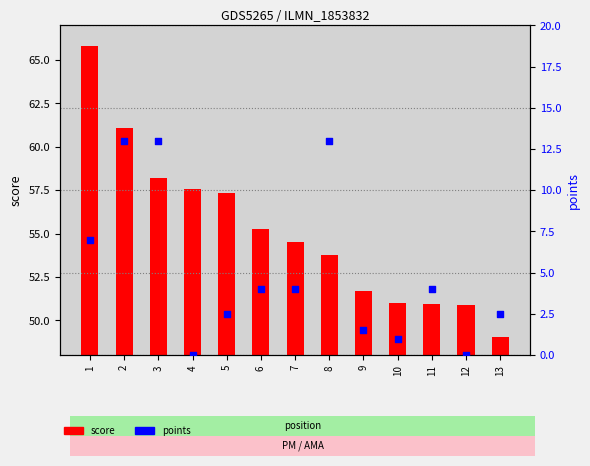

At which category is the sum across all series the highest?

2